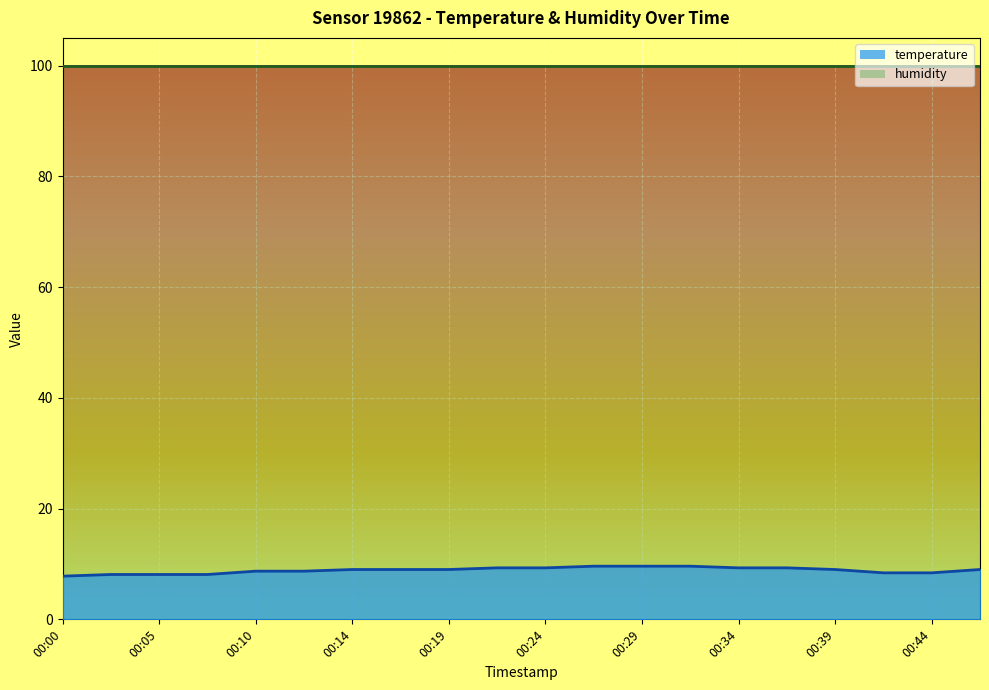

What is the sum of all values?

177.3